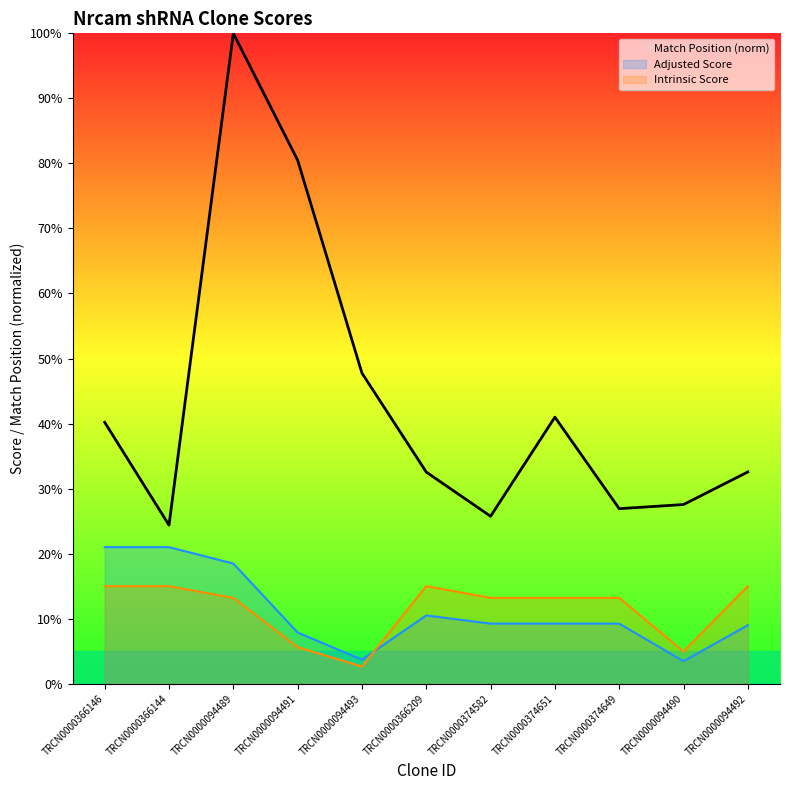

The value of Intrinsic Score at TRCN0000094491 is 5.6. True or false?

True